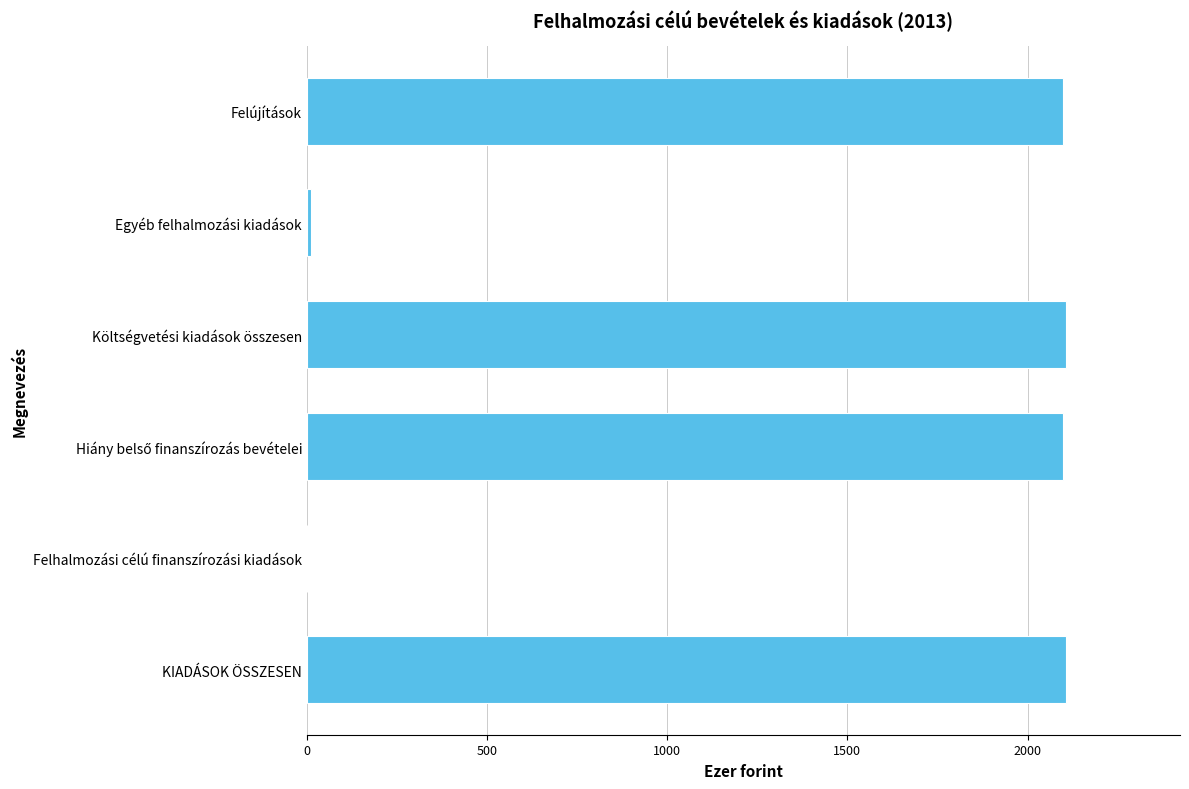

What is the maximum value shown in the chart?

2107